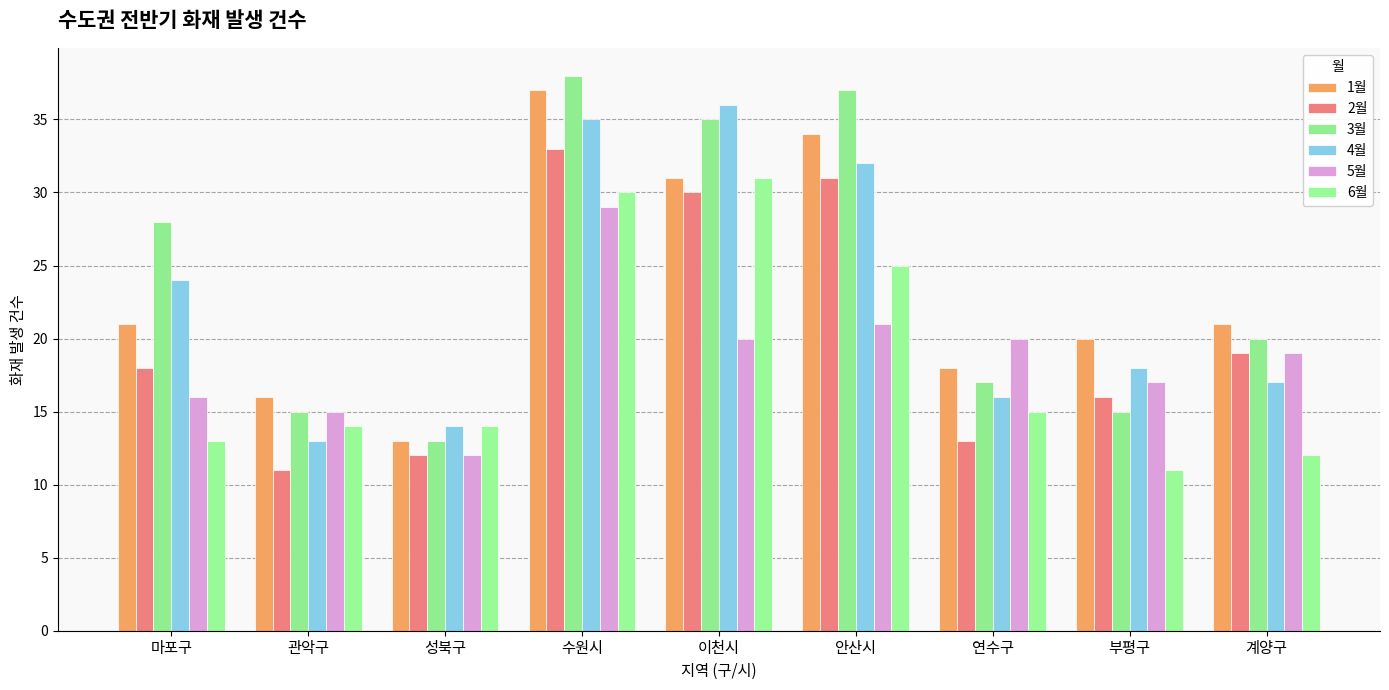

Is the value of 5월 at 관악구 greater than the value of 6월 at 수원시?

No